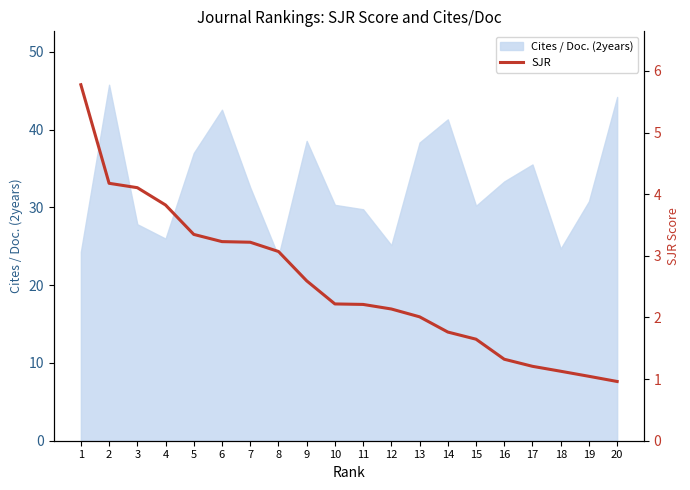

The Cites / Doc. (2years) series shows 75.6 at 6. True or false?

False